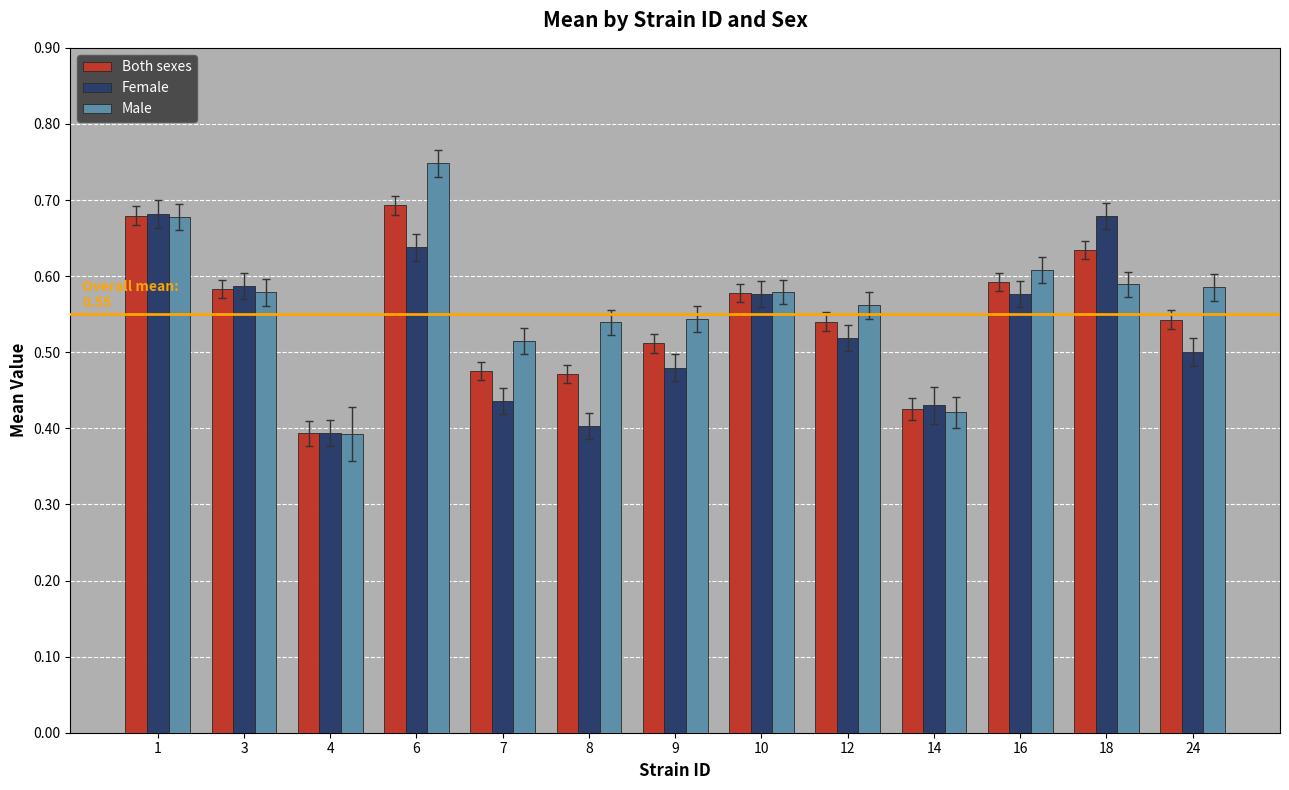

The value of Male at 9 is 0.2. True or false?

False